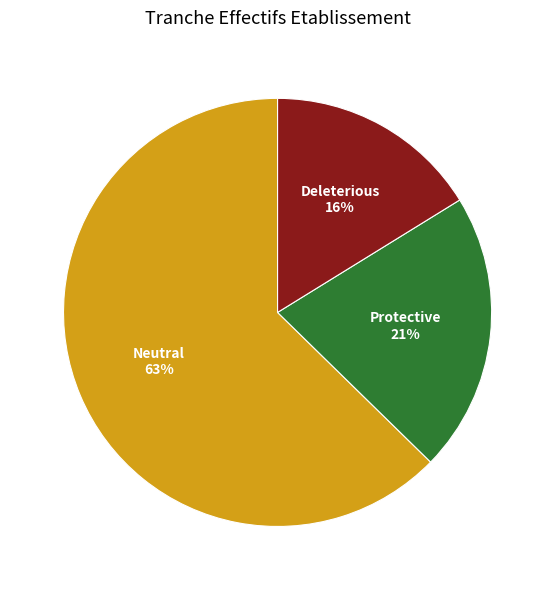

To the nearest percent, what is the average slice percentage?

33%